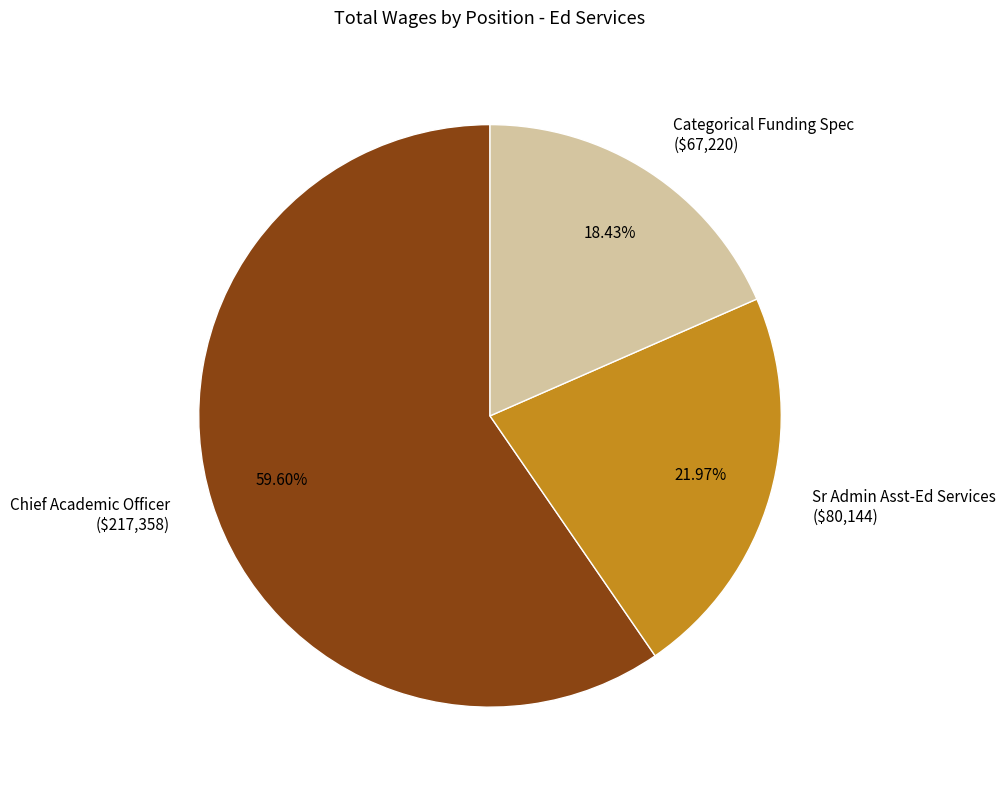

Combined, what portion of the pie is Categorical Funding Spec and Sr Admin Asst-Ed Services?

40.4%